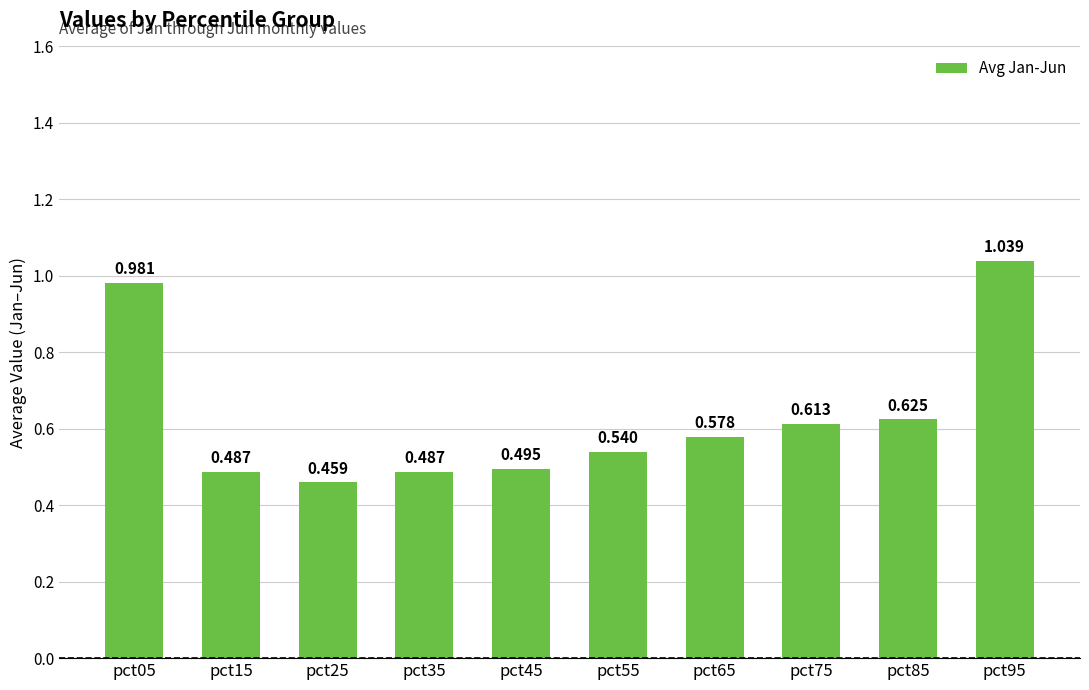

How many bars are there in total?

10